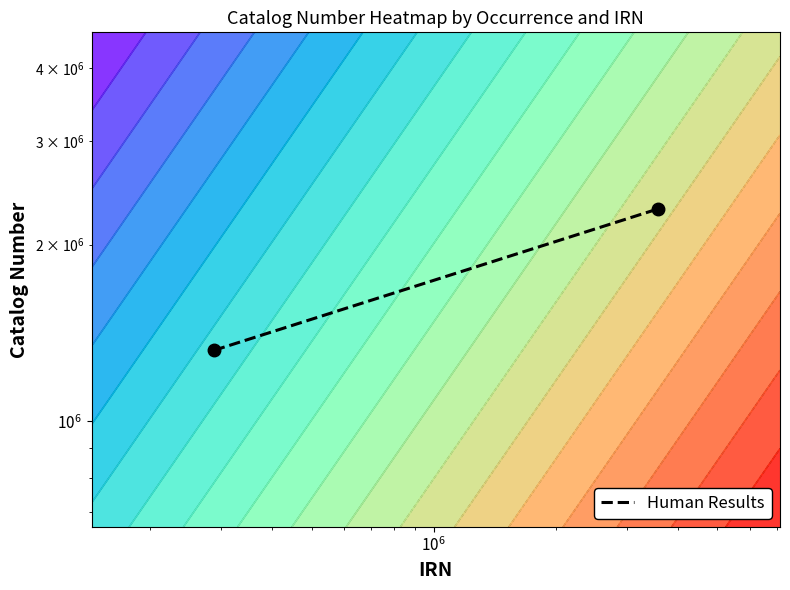

True or false: the data shows 3642149 at $\mathdefault{10^{5}}$.

False